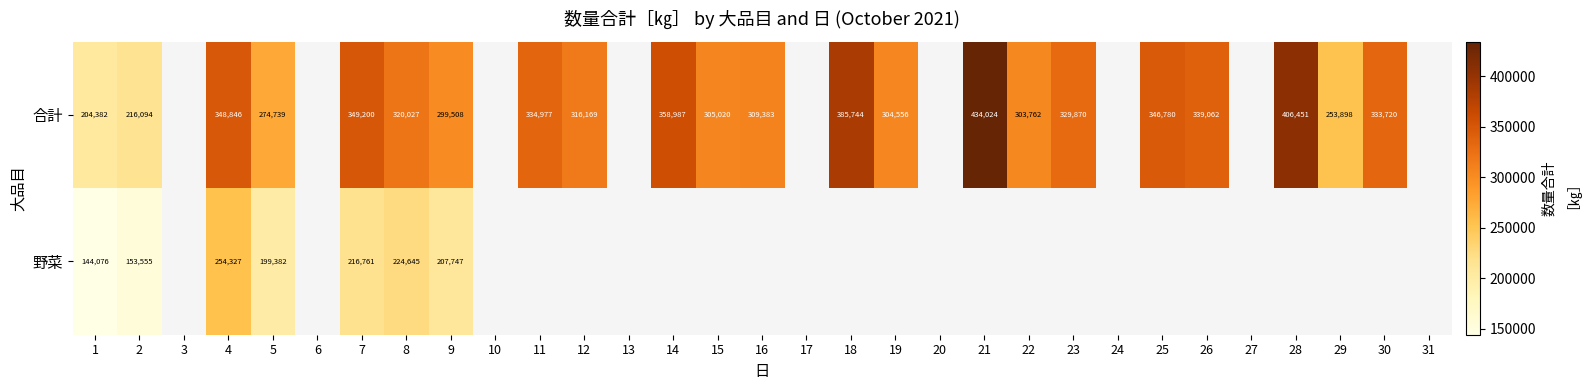

Which category has the highest value across all series?

21